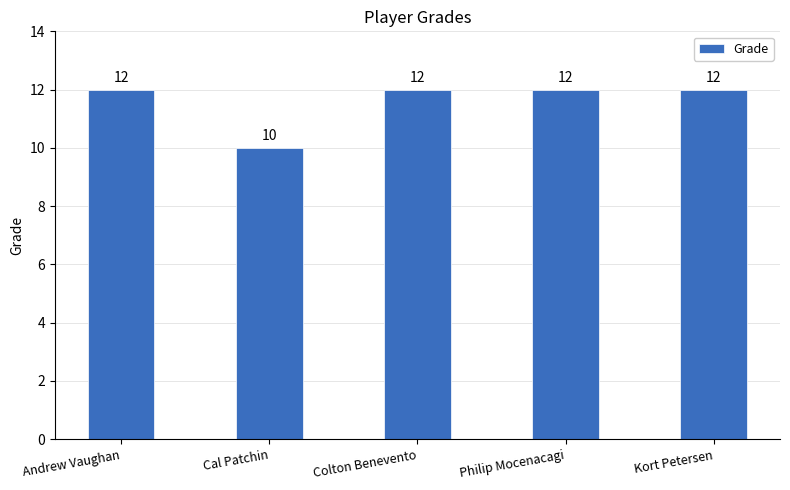

What is the maximum value shown in the chart?

12